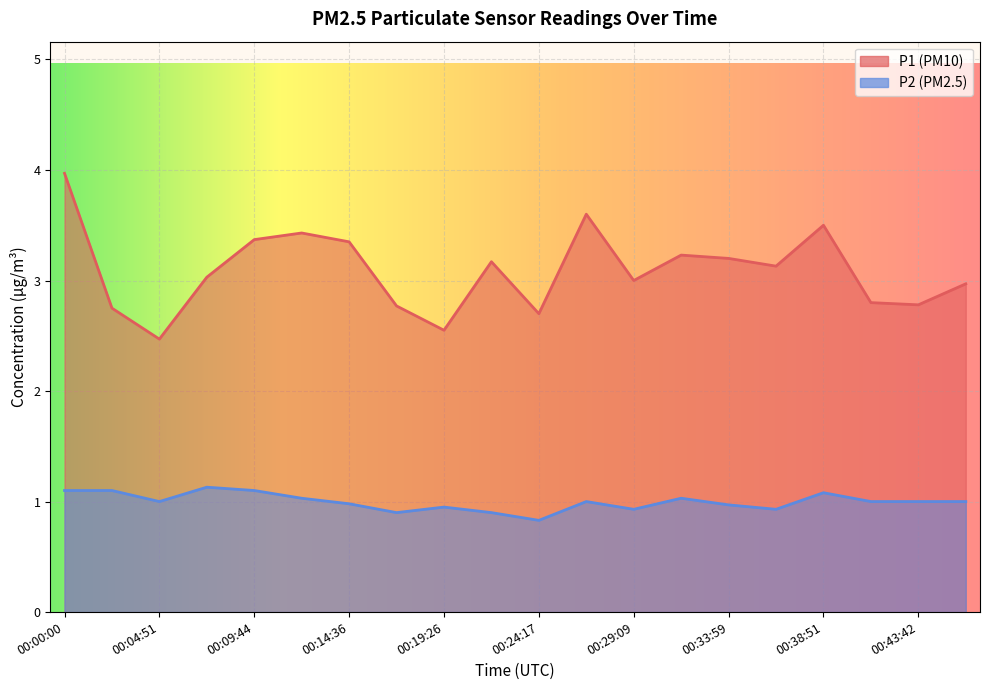

What is the difference between the second highest and second lowest values in the P1 series?

1.1